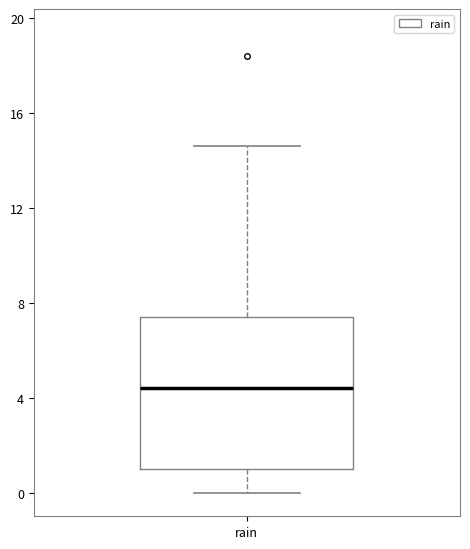

Read this box plot against the y-axis: the position of the median line, the range covered by the box, and the ends of both whiskers. The values are not printed on the chart, so give them approximately, as read against the axis.

median 4.5, box 1.0 to 7.5, whiskers 0.0 to 14.5